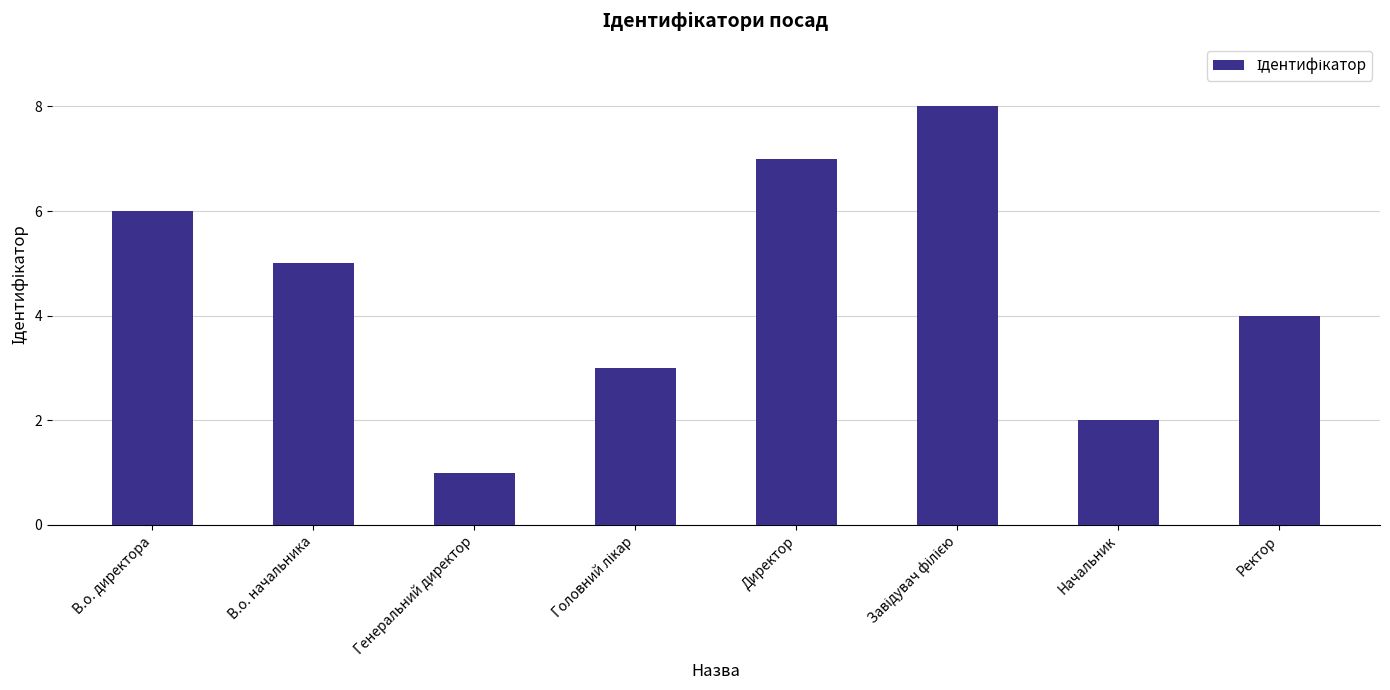

Which has a higher value, В.о. начальника or Генеральний директор?

В.о. начальника